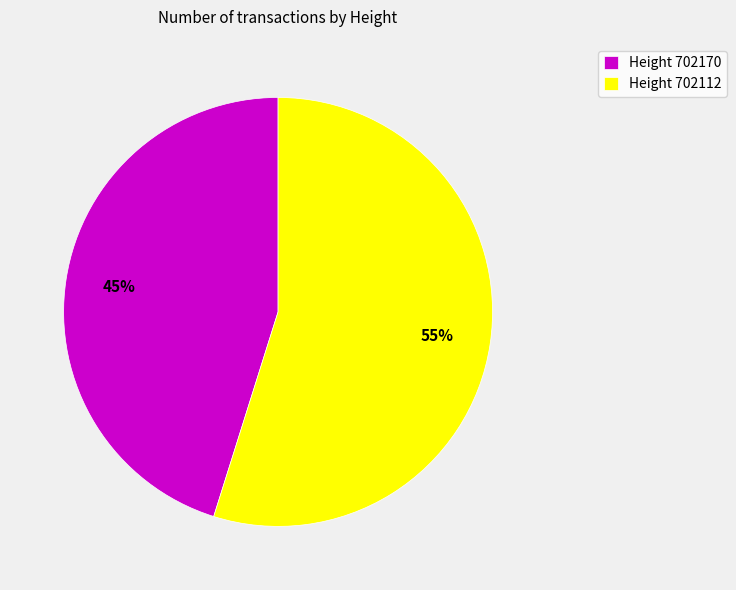

Is there a majority slice in this chart?

Yes